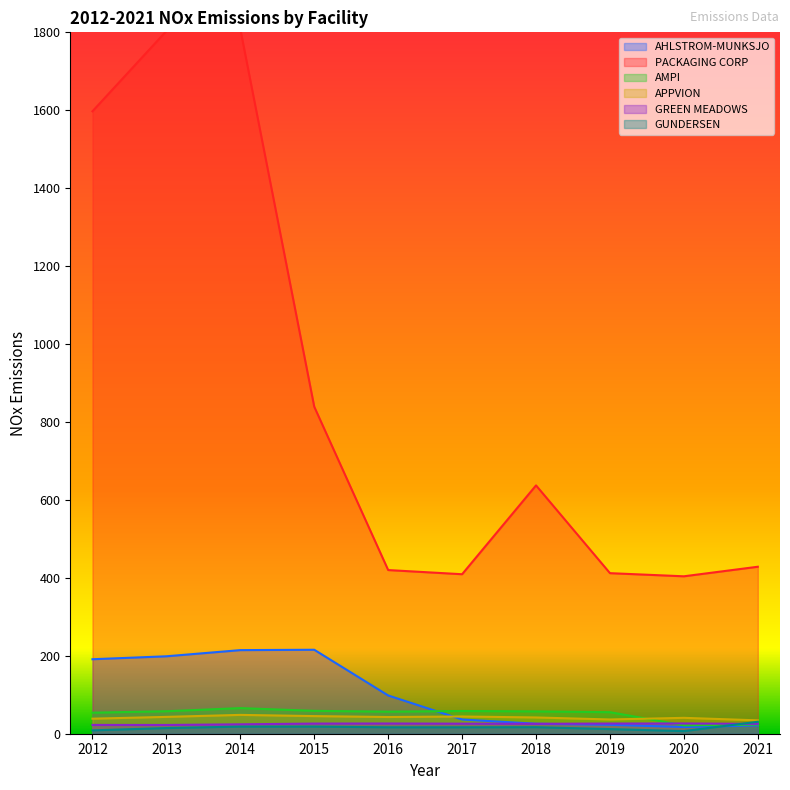

List the series in order of their peak value, lowest first.

GREEN MEADOWS, GUNDERSEN, APPVION, AMPI, AHLSTROM-MUNKSJO, PACKAGING CORP